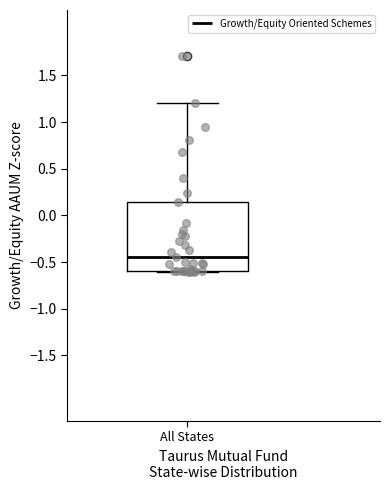

Transcribe this box plot: give where the median line is, the range the box spans, and where the two whiskers end, as read against the y-axis. The values are not printed on the chart, so give them approximately, as read against the axis.

median -0.45, box -0.60 to 0.15, whiskers -0.60 to 1.20